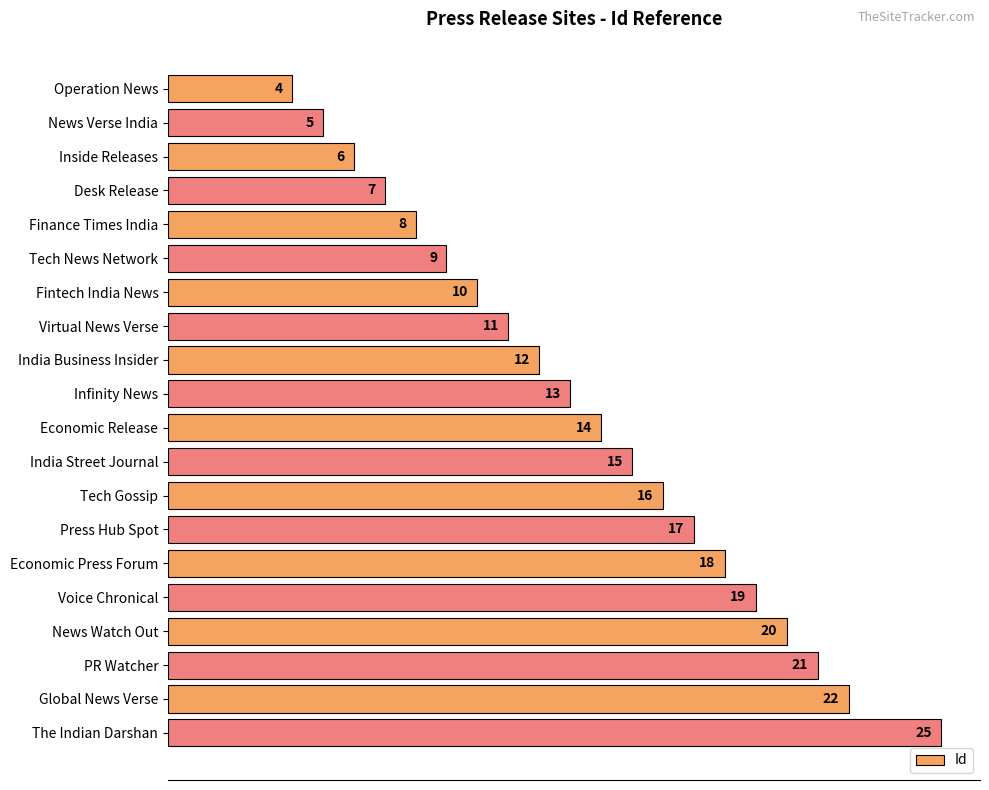

At which label is the value closest to 14?

Economic Release